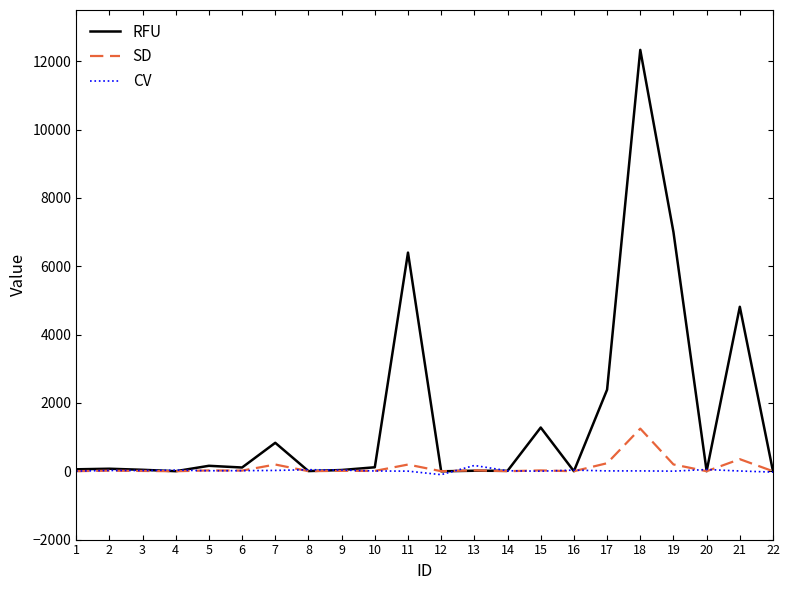

Rank the series by their maximum value, from lowest to highest.

CV, SD, RFU